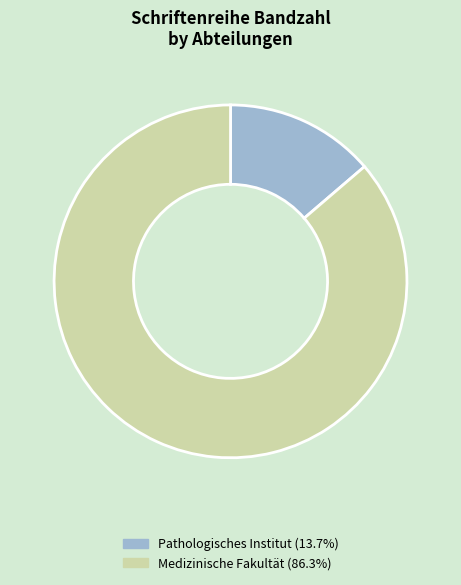

Which category has the smallest portion of the pie?

Pathologisches Institut